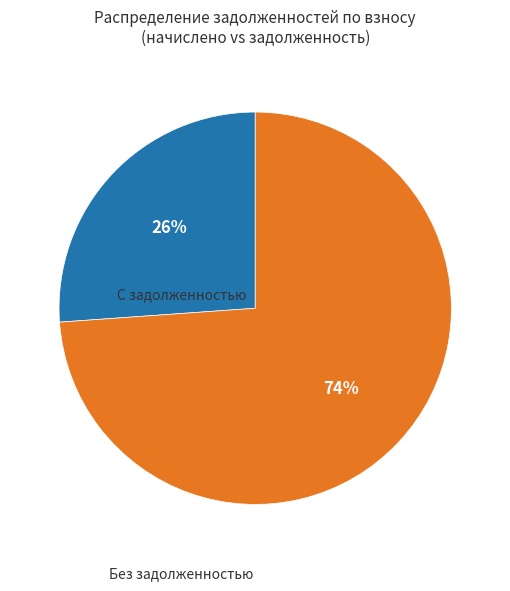

Does any single category account for the majority?

Yes